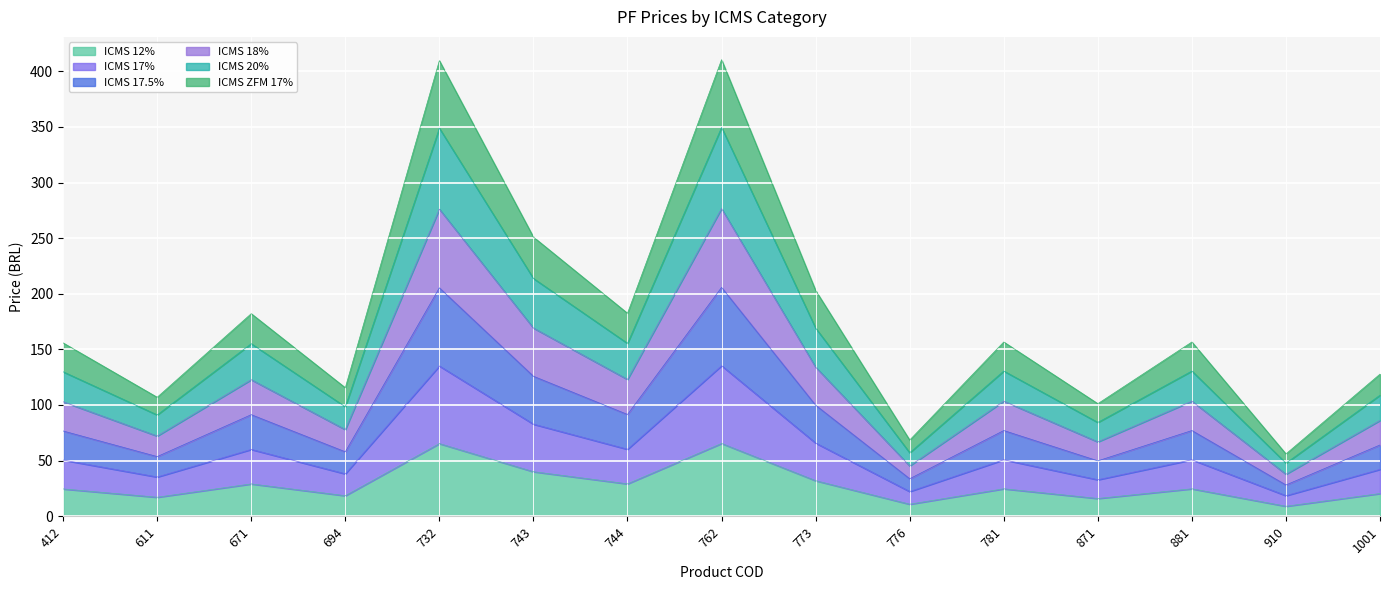

True or false: ICMS 12% has a value of 18.4 at 694.

True